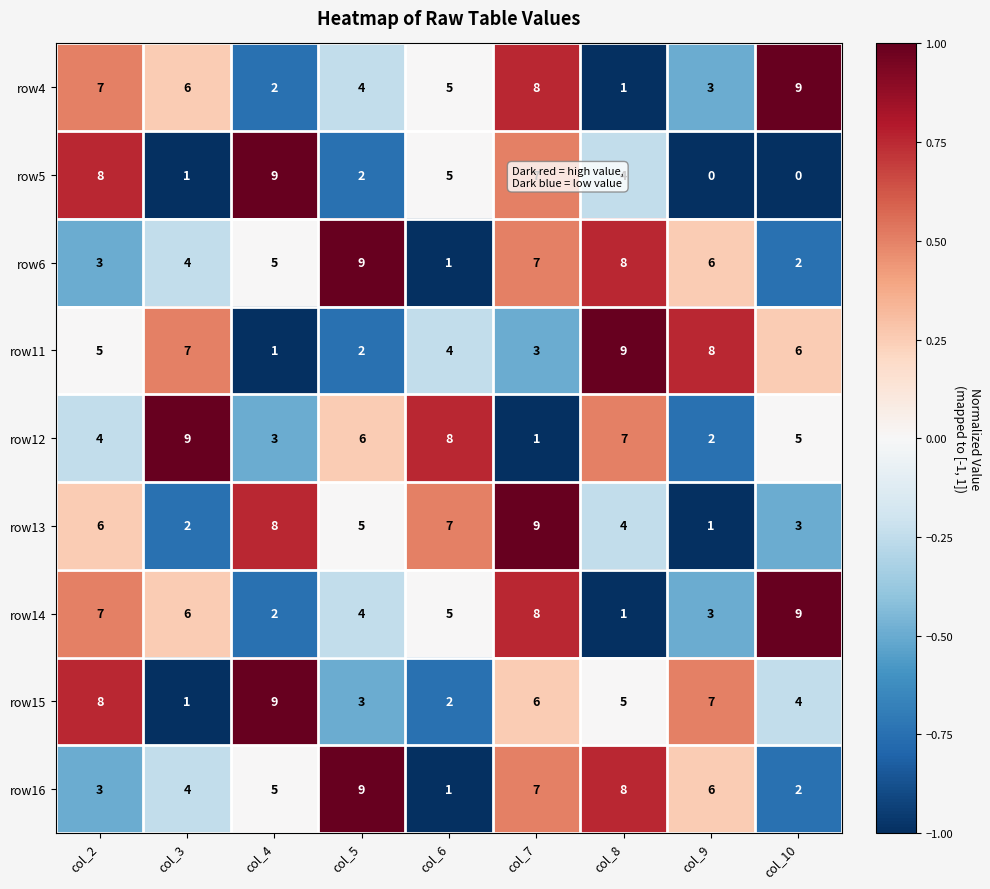

Rank the categories by row12 value from highest to lowest.

col_3, col_6, col_8, col_5, col_10, col_2, col_4, col_9, col_7